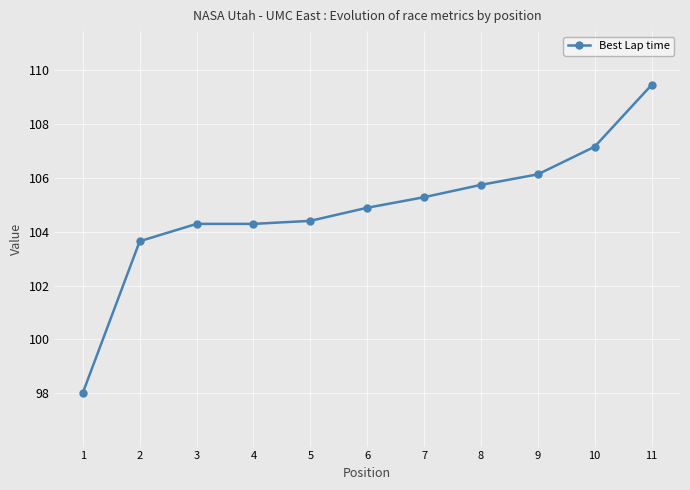

What is the change in value from 5 to 10?

+2.8